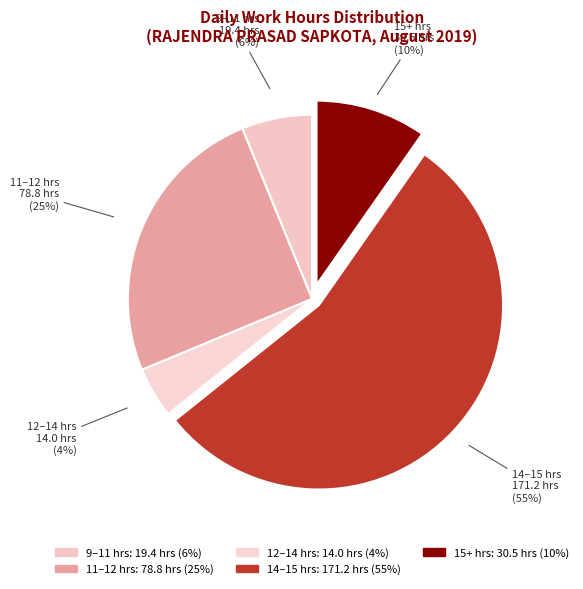

Combined, do 14–15 hrs and 11–12 hrs account for over 50%?

Yes